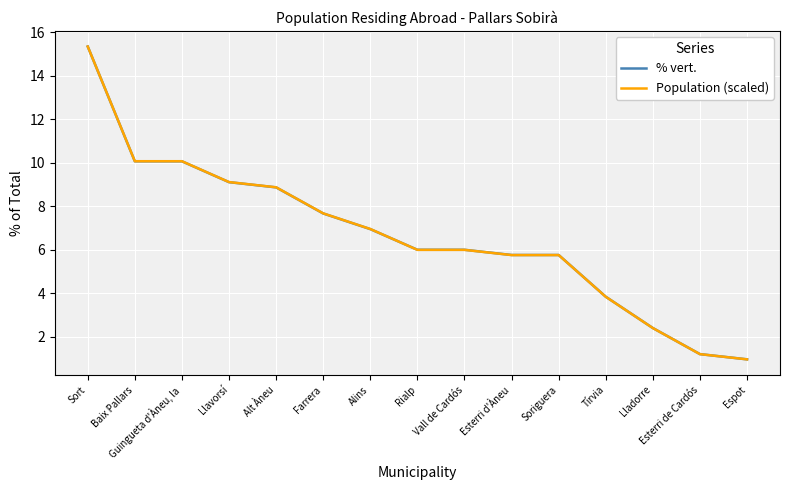

What is the difference between the second highest and minimum values in the Population (scaled) series?

9.1